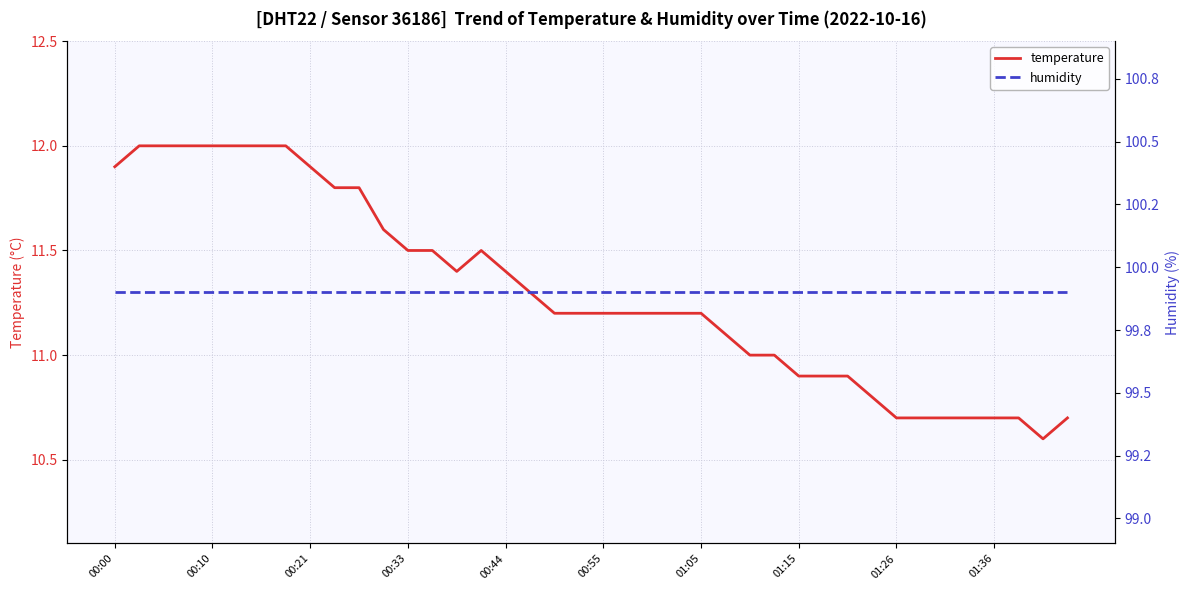

True or false: humidity and temperature cross at least once.

False